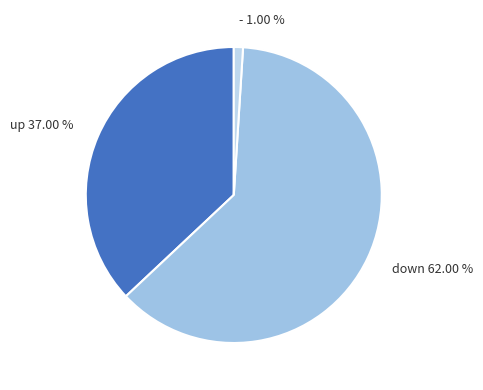

To the nearest percent, what is the difference between the down and up slice percentages?

25%